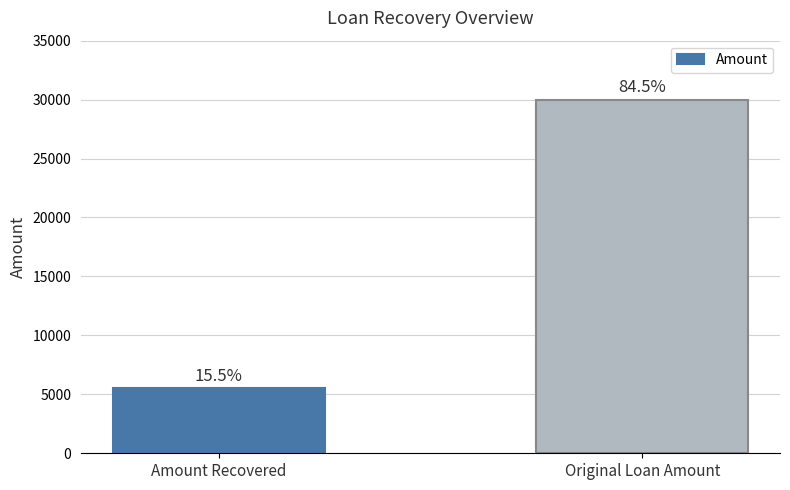

How many bars are there in total?

2